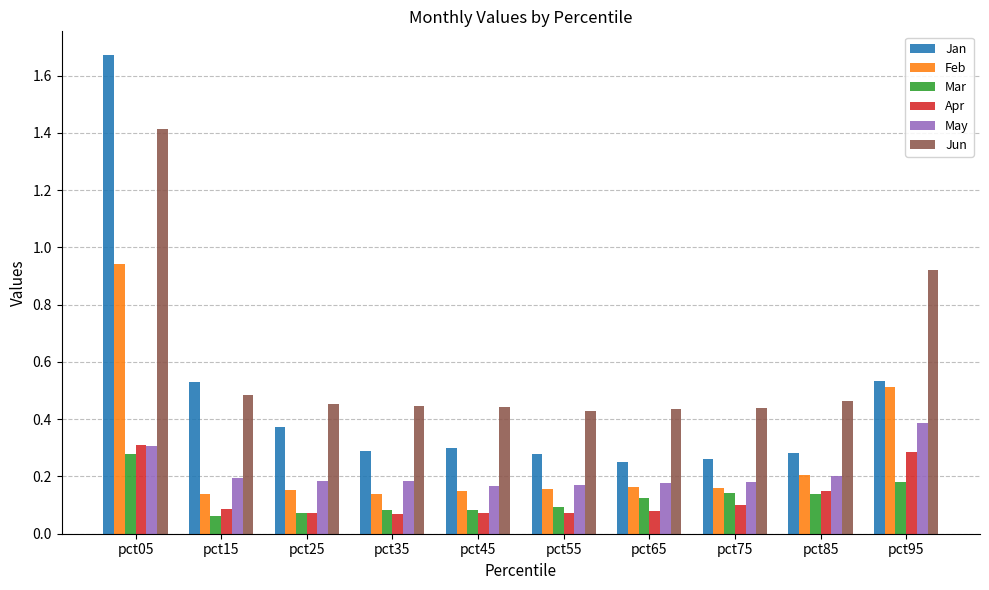

Which series changed the most between pct25 and pct95?

Jun